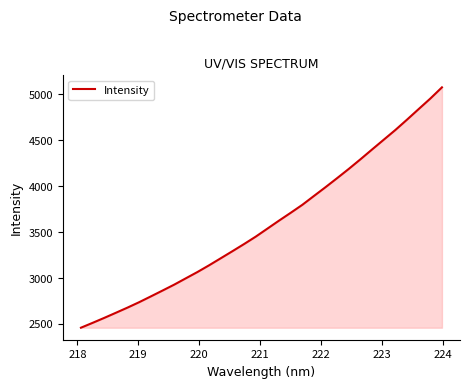

What is the maximum value shown in the chart?

5076.1